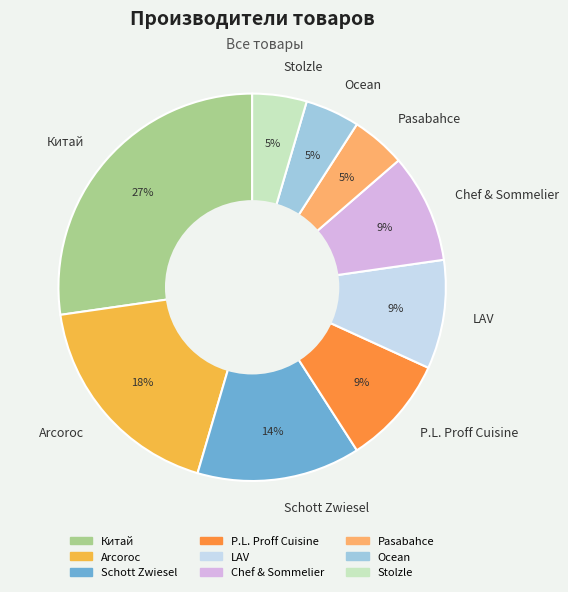

To the nearest percent, what percentage of the pie is Pasabahce?

5%